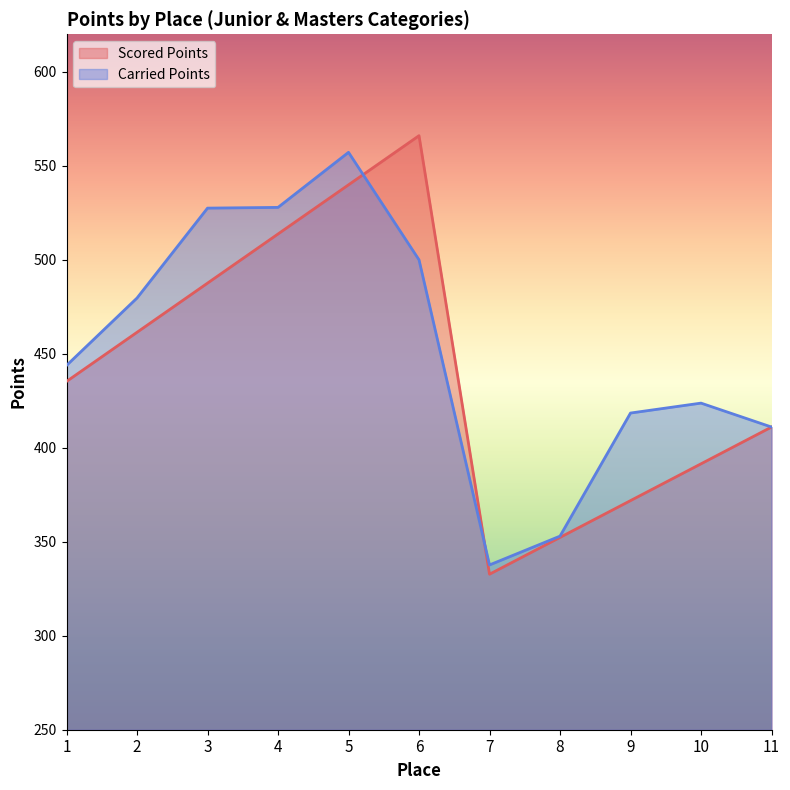

How many lines are shown in the chart?

2